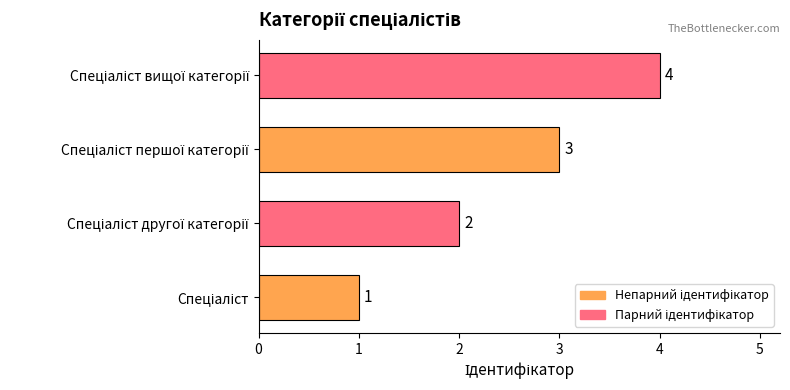

What is the maximum value shown in the chart?

4